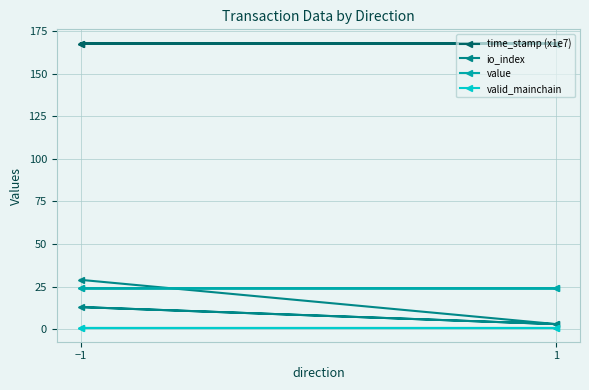

What is the label of the 4th point from the right?

−1